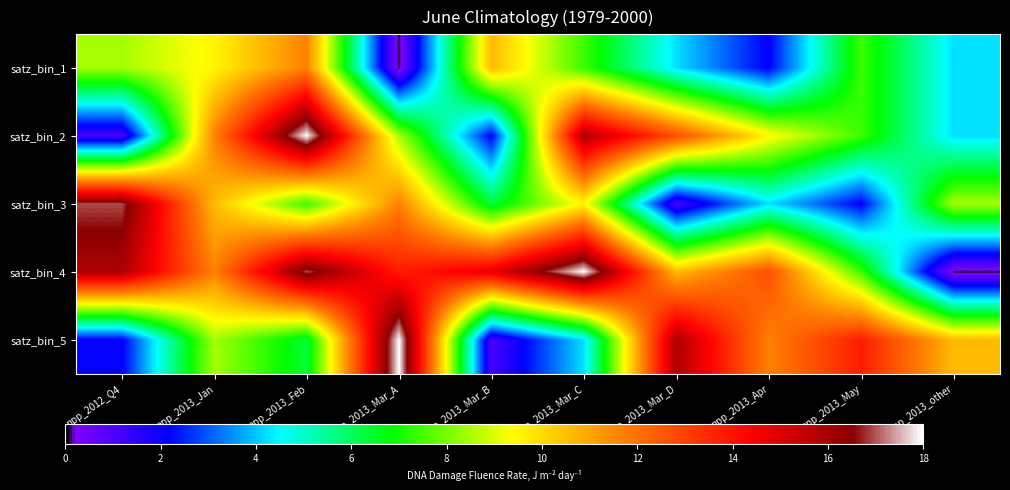

Reading right to left, extract all data points from this chart.

satz_bin_1: npp_2013_other=5	npp_2013_May=8	npp_2013_Apr=3	npp_2013_Mar_D=5	npp_2013_Mar_C=8	npp_2013_Mar_B=11	npp_2013_Mar_A=1	npp_2013_Feb=12	npp_2013_Jan=10	npp_2012_Q4=9
satz_bin_2: npp_2013_other=5	npp_2013_May=8	npp_2013_Apr=10	npp_2013_Mar_D=13	npp_2013_Mar_C=16	npp_2013_Mar_B=3	npp_2013_Mar_A=9	npp_2013_Feb=18	npp_2013_Jan=12	npp_2012_Q4=2
satz_bin_3: npp_2013_other=9	npp_2013_May=3	npp_2013_Apr=5	npp_2013_Mar_D=2	npp_2013_Mar_C=10	npp_2013_Mar_B=7	npp_2013_Mar_A=12	npp_2013_Feb=8	npp_2013_Jan=11	npp_2012_Q4=17
satz_bin_4: npp_2013_other=1	npp_2013_May=8	npp_2013_Apr=13	npp_2013_Mar_D=11	npp_2013_Mar_C=18	npp_2013_Mar_B=15	npp_2013_Mar_A=14	npp_2013_Feb=17	npp_2013_Jan=12	npp_2012_Q4=16
satz_bin_5: npp_2013_other=11	npp_2013_May=14	npp_2013_Apr=12	npp_2013_Mar_D=16	npp_2013_Mar_C=5	npp_2013_Mar_B=2	npp_2013_Mar_A=18	npp_2013_Feb=7	npp_2013_Jan=9	npp_2012_Q4=3